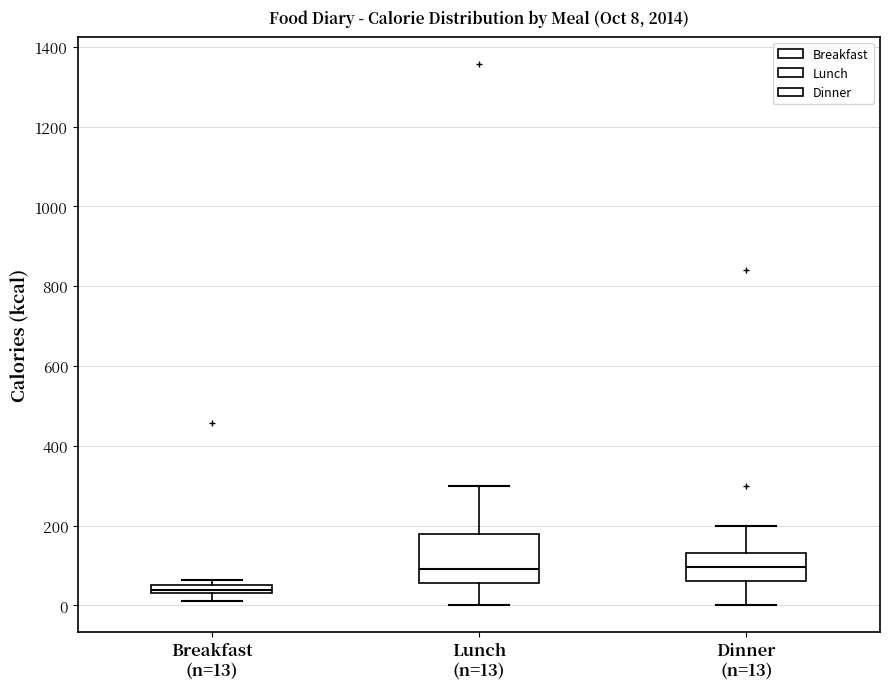

Which box is the tallest, from its lower edge to its upper edge?

Lunch (n=13)